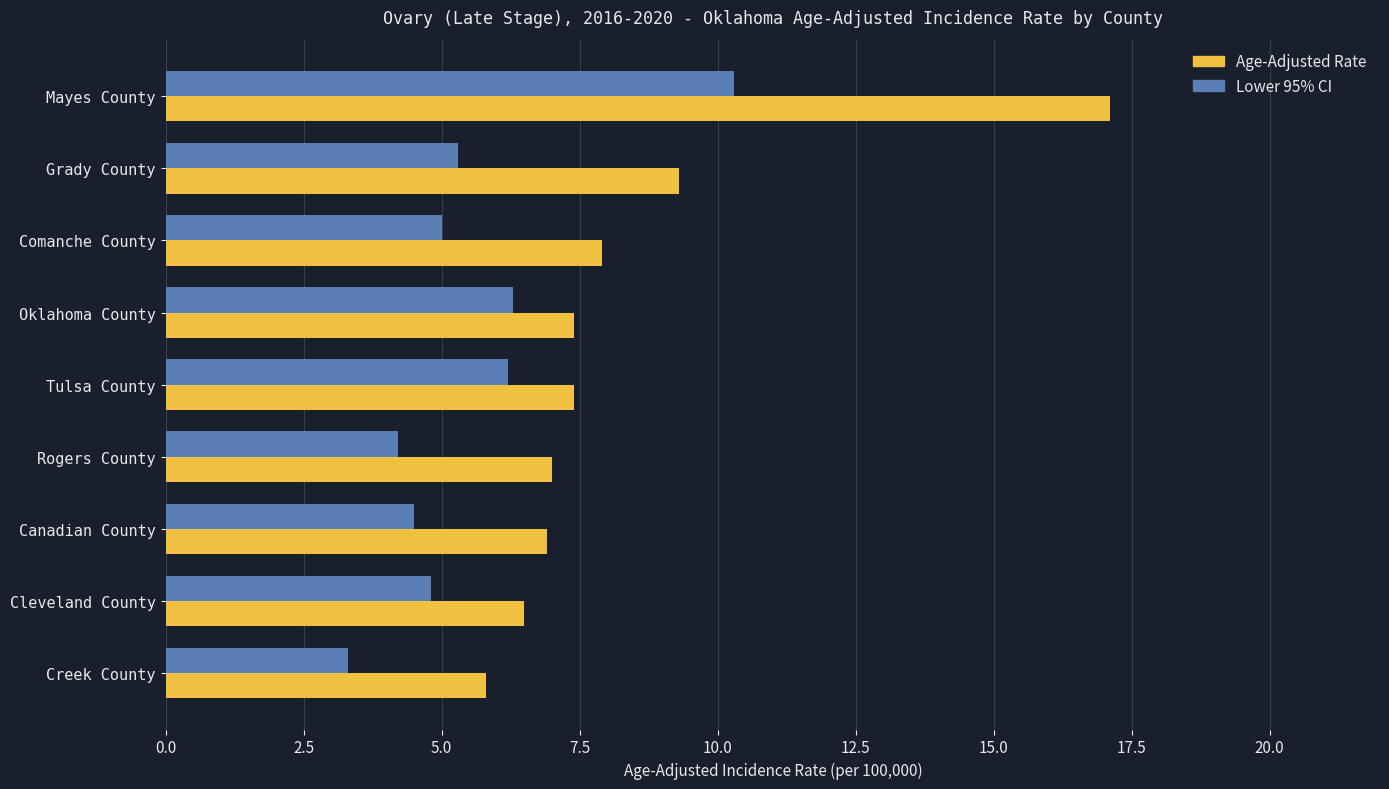

Where is Age-Adjusted Rate nearest to the value 11?

Grady County